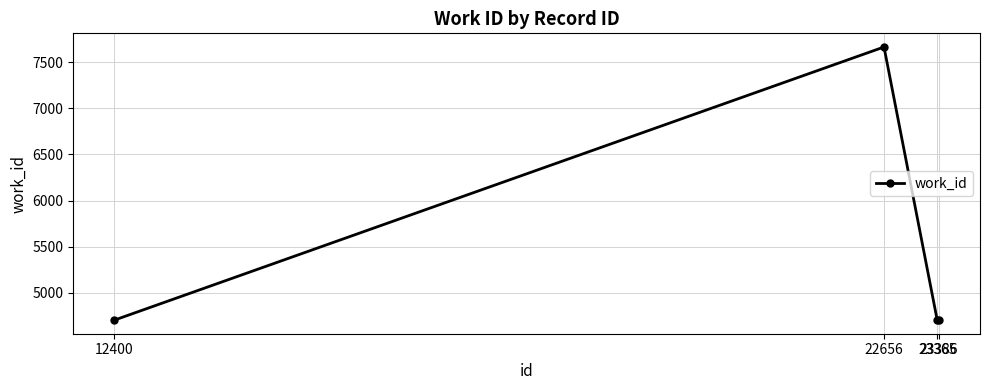

What is the change in value from 22656 to 23386?

-2965